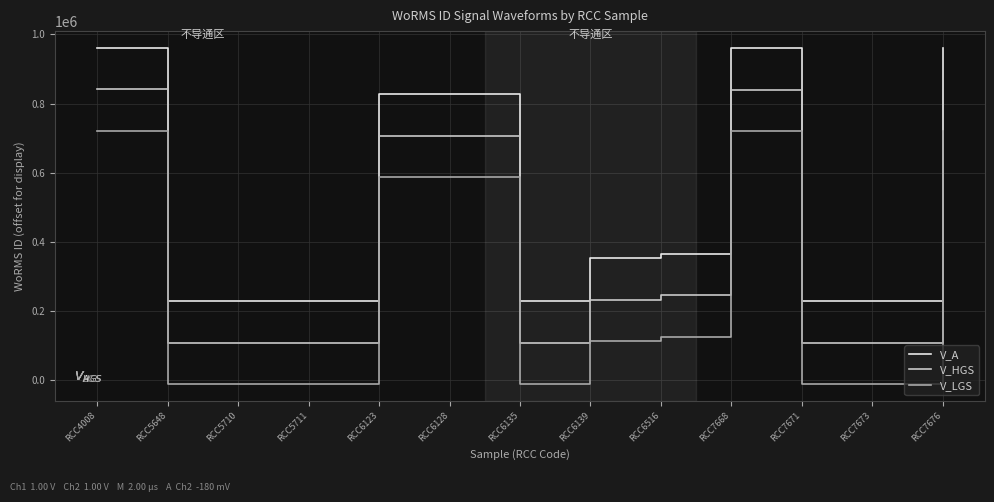

True or false: V_LGS and V_A intersect in this chart.

False